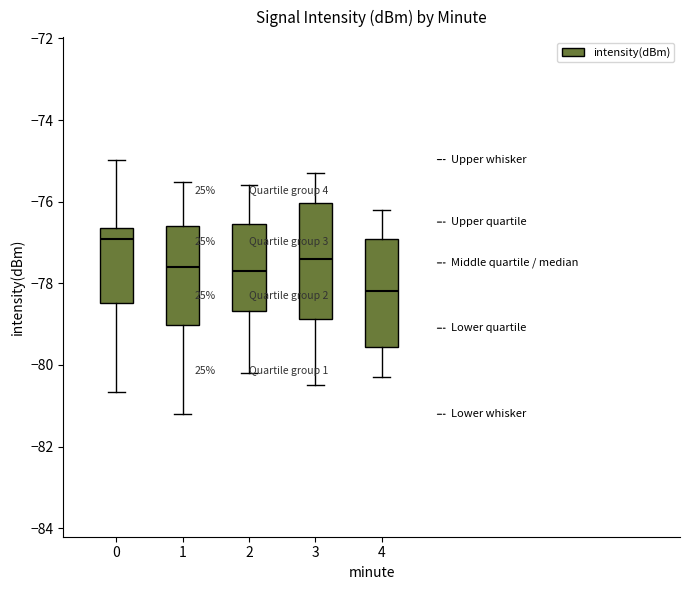

Reading left to right, transcribe this box plot: for each box, give where its median line is, the range the box spans, and where its two whiskers end, as read against the y-axis. The values are not printed on the chart, so give them approximately, as read against the axis.

0: median -77.0, box -78.4 to -76.6, whiskers -80.6 to -75.0
1: median -77.6, box -79.0 to -76.6, whiskers -81.2 to -75.6
2: median -77.6, box -78.6 to -76.6, whiskers -80.2 to -75.6
3: median -77.4, box -78.8 to -76.0, whiskers -80.4 to -75.2
4: median -78.2, box -79.6 to -77.0, whiskers -80.2 to -76.2